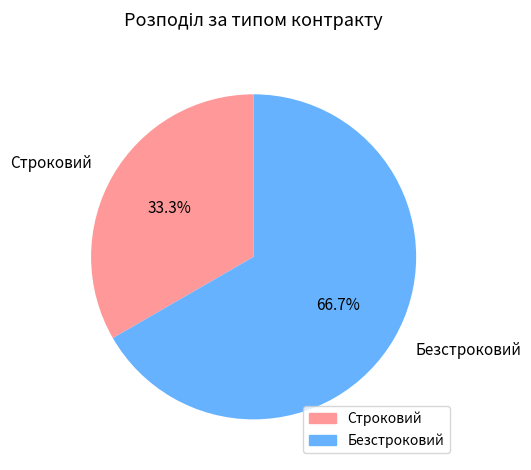

What is the majority slice?

Безстроковий